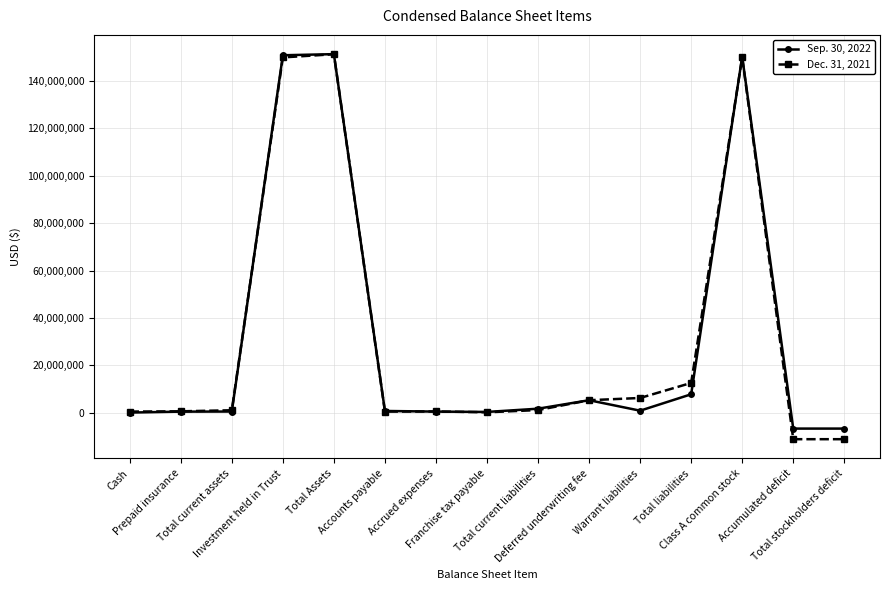

What is the lowest value of the Sep. 30, 2022 series?

-6726016